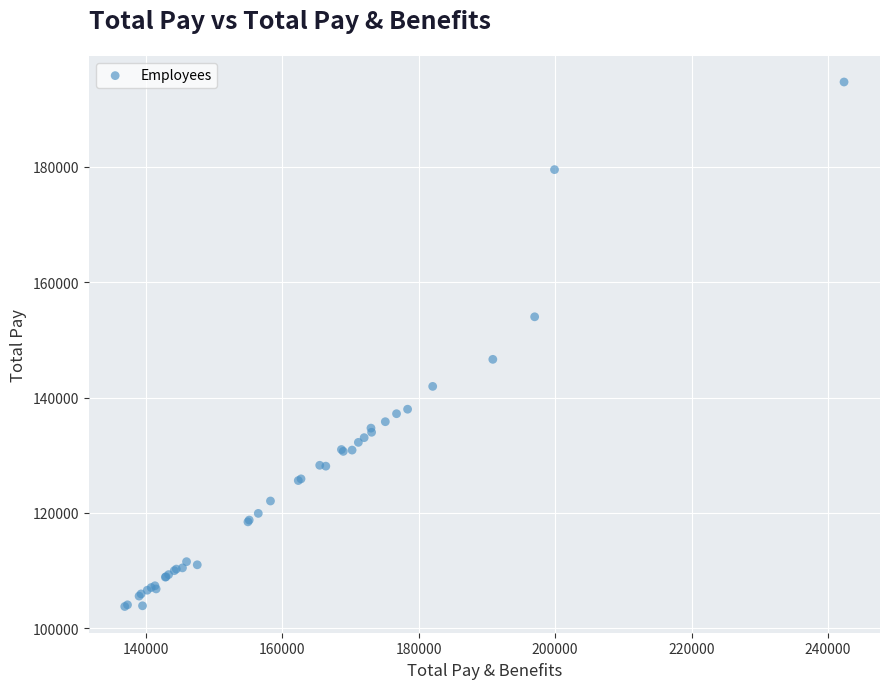

What Y value in the scatter plot is closest to 149255?

146638